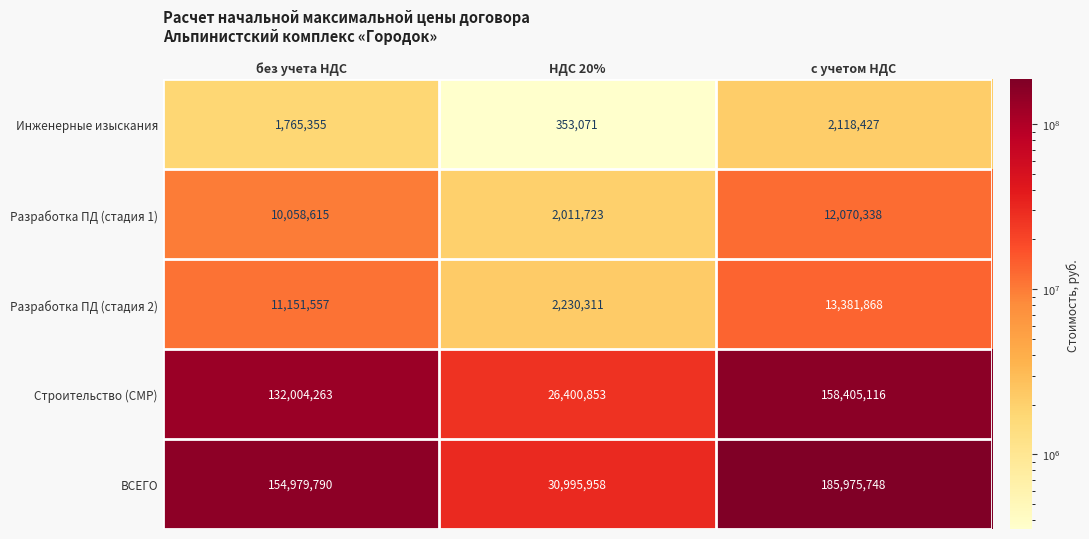

The value of Инженерные изыскания at без учета НДС is 1765355. True or false?

True